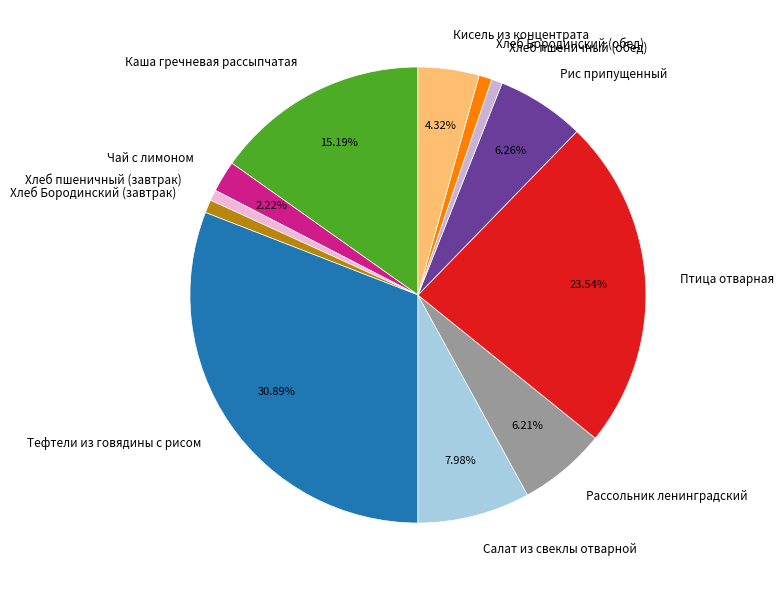

To the nearest percent, what percentage of the pie is Хлеб Бородинский (завтрак)?

1%